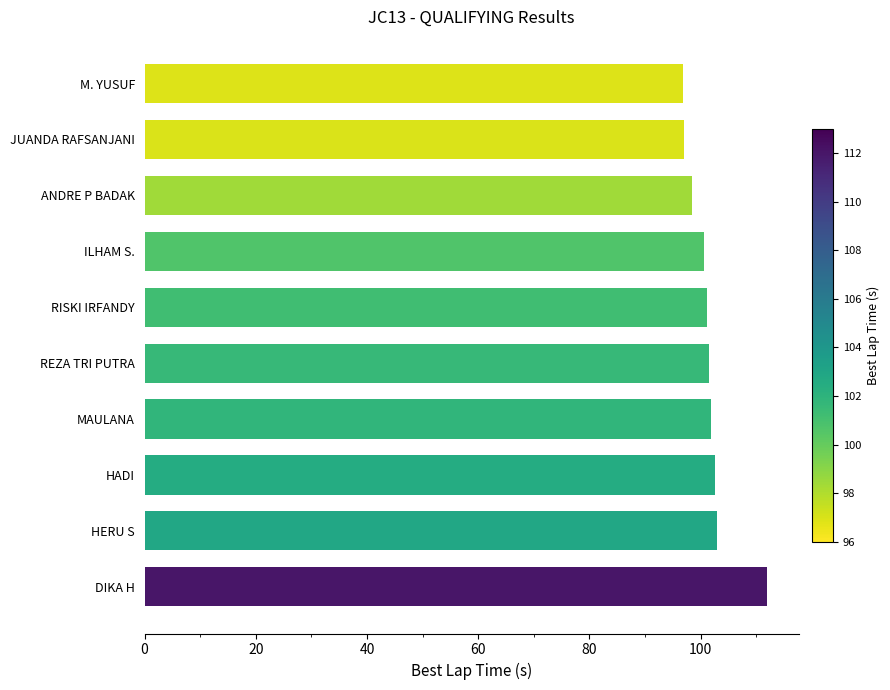

What is the label of the 1st bar from the top?

M. YUSUF